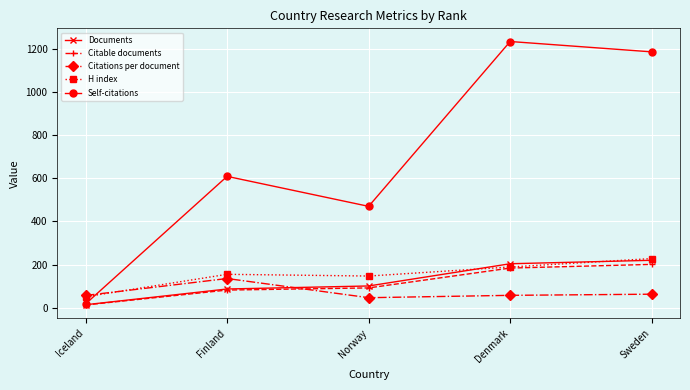

Is it true that Self-citations equals 609.0 at Finland?

True